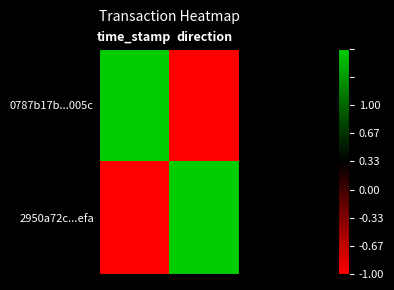

What is the spread (max minus min) of values at time_stamp?

2